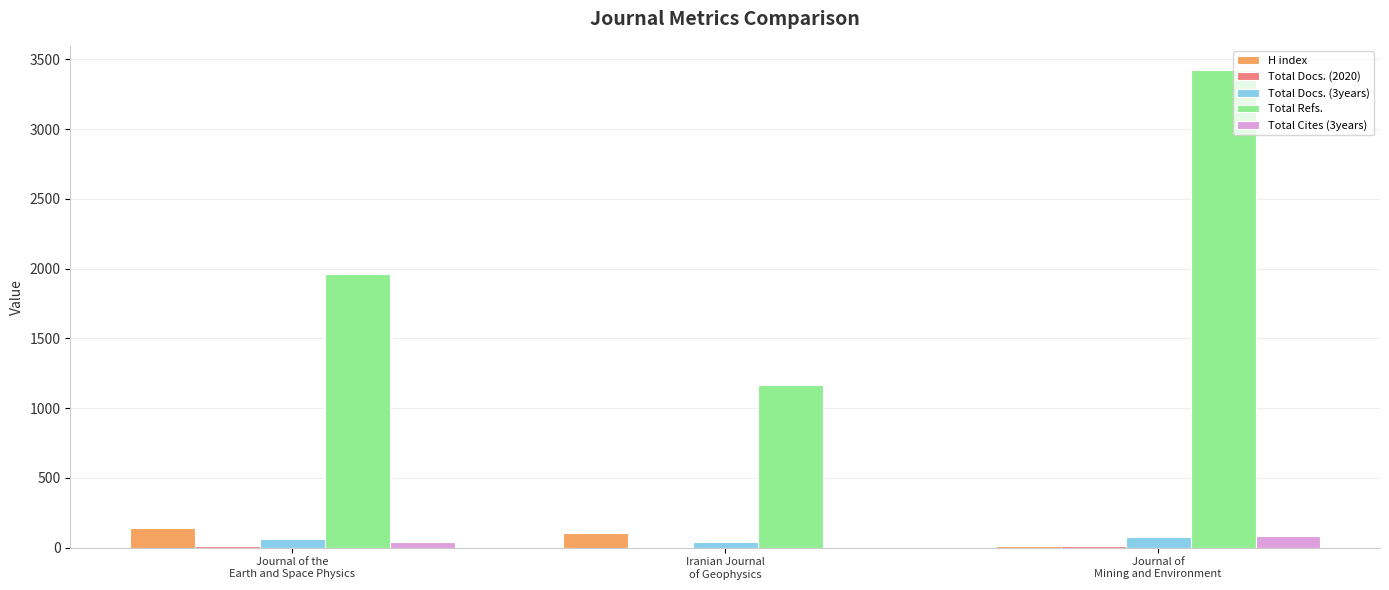

At which label does H index first exceed 104?

Journal of the
Earth and Space Physics